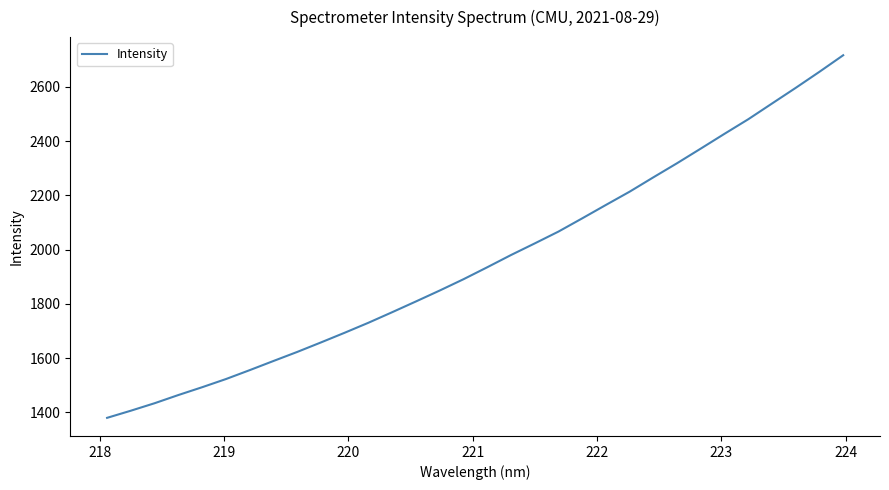

Reading left to right, extract all data points from this chart.

1379.8	1406.1	1433.7	1463.9	1492.7	1522.7	1555.6	1589.4	1622.7	1657.8	1693.6	1730.4	1769.3	1808.9	1849.2	1890.8	1934.9	1979.9	2022.8	2066.4	2115.2	2164.7	2213.6	2266.5	2318.5	2372.5	2427.0	2480.6	2538.5	2596.3	2655.5	2716.4